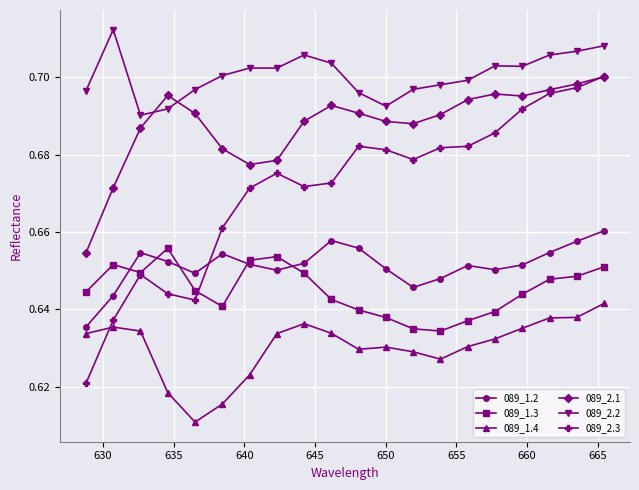

True or false: 089_1.3 and 089_1.4 cross at least once.

False